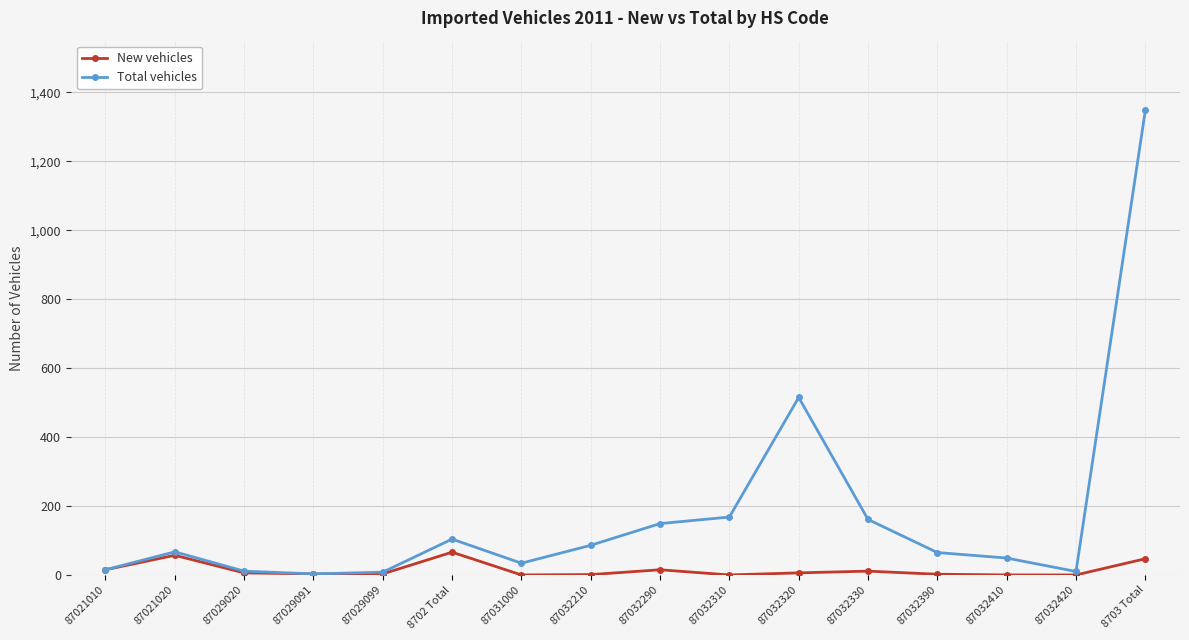

Does the chart have visible grid lines?

Yes